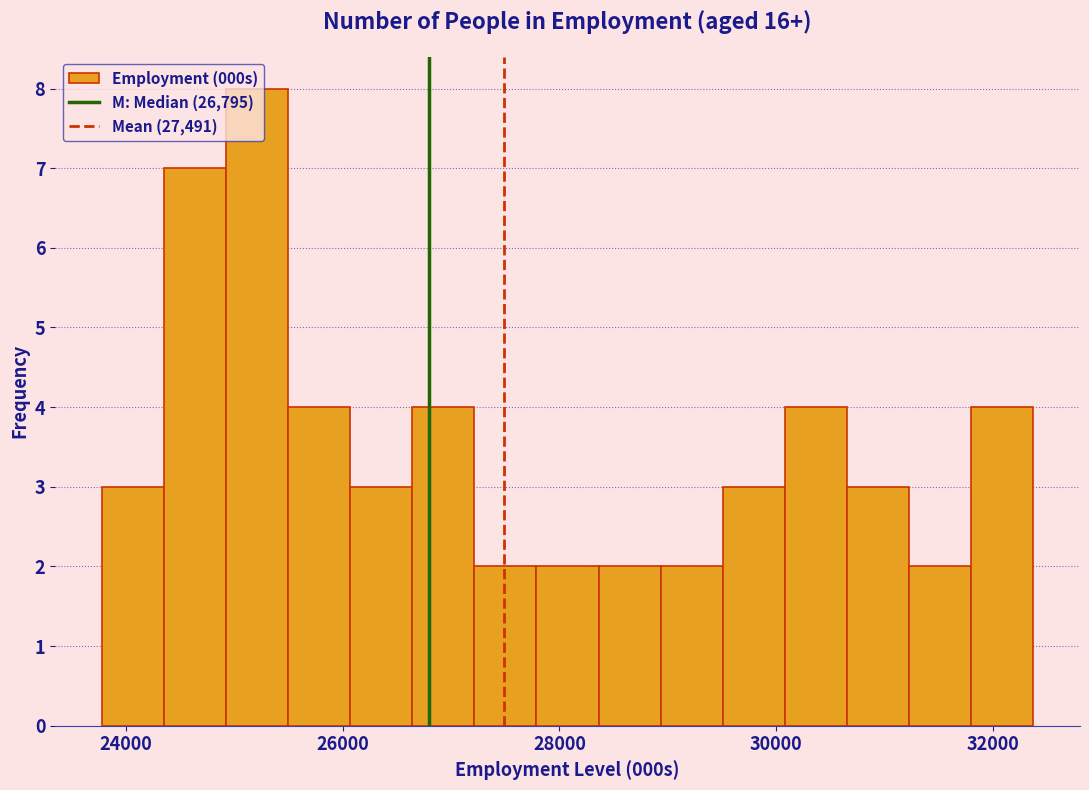

Read against the x-axis, roughly where is the centre of the tallest bar?

25200